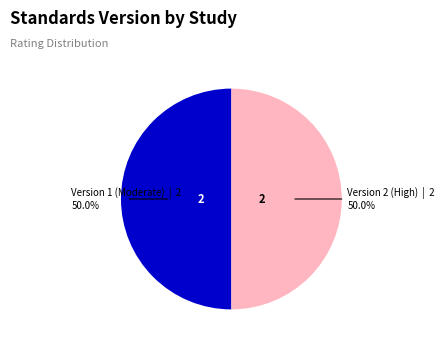

Do Version 2 (High) and Version 1 (Moderate) together represent more than half of the pie?

Yes